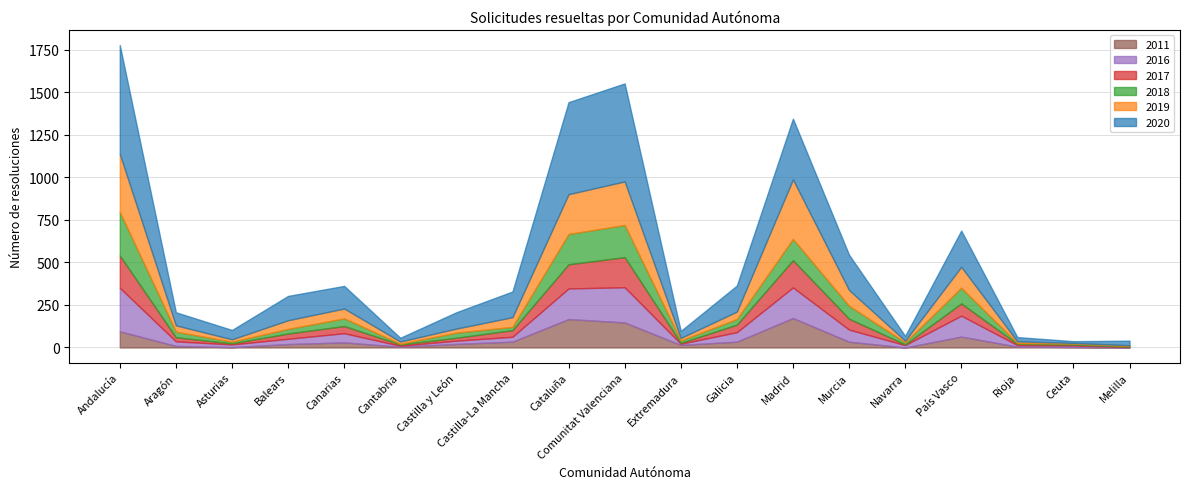

What is the difference between the maximum and minimum values in the 2011 series?

173